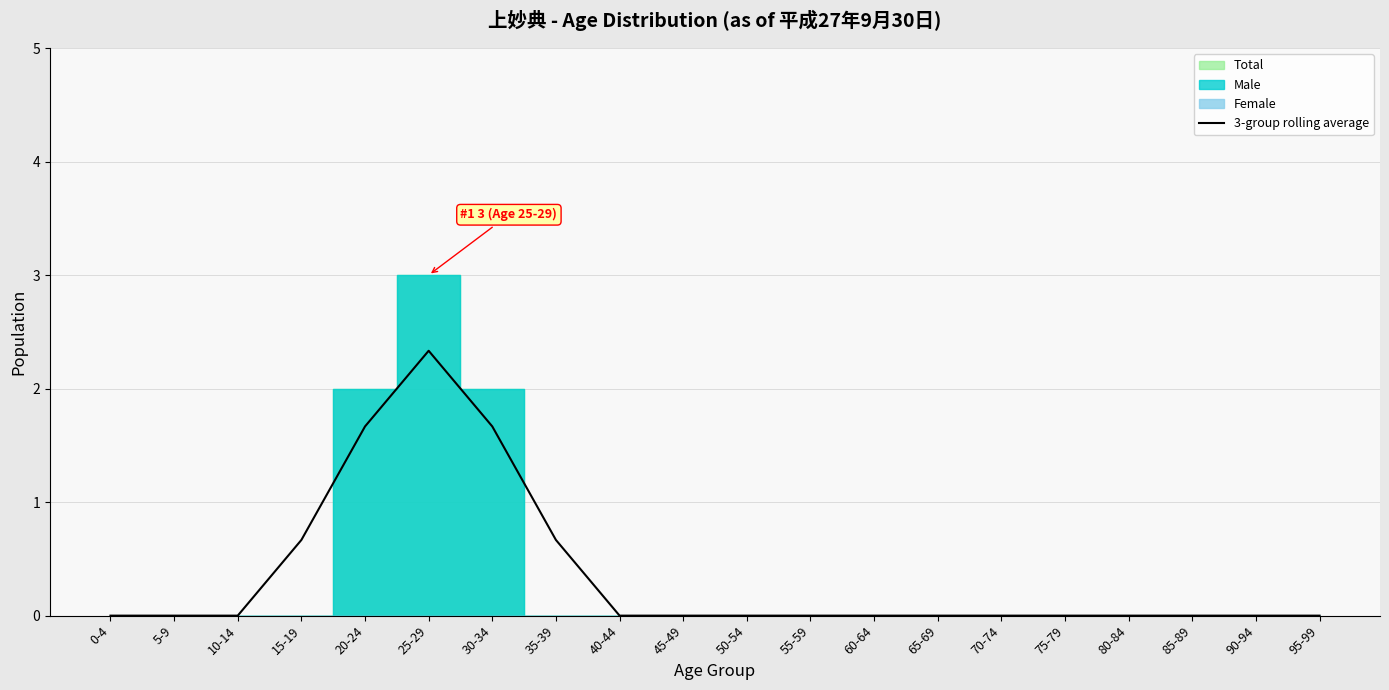

What value does the data have at 15-19?

0.7